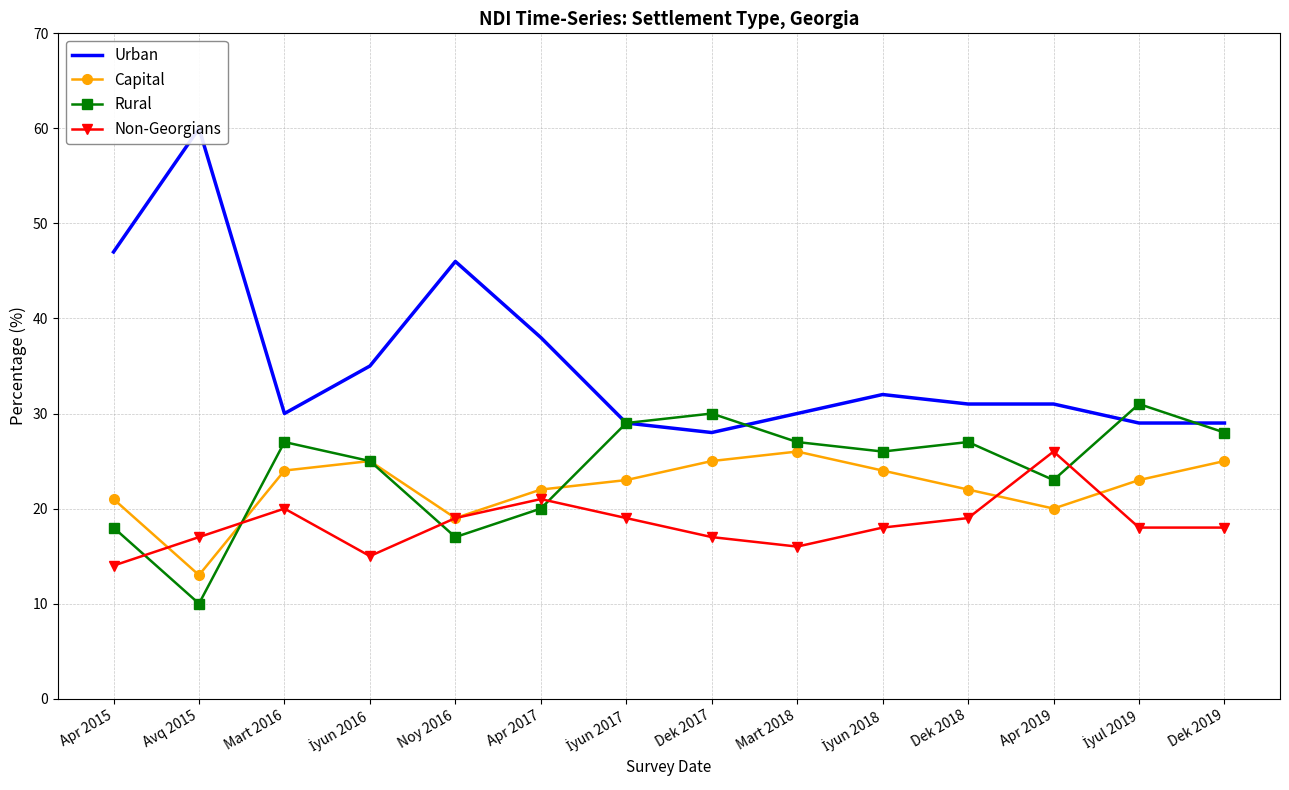

How many lines are shown in the chart?

4